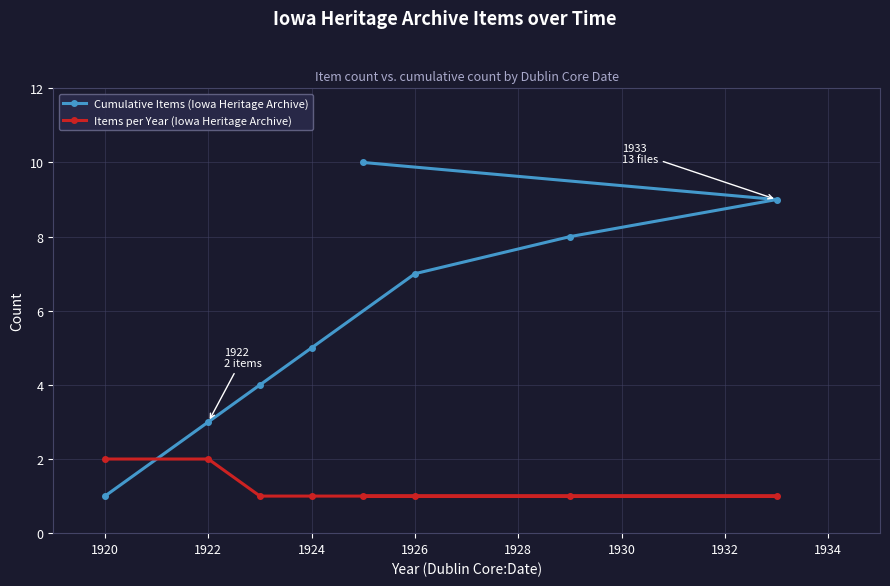

True or false: Cumulative Items (Iowa Heritage Archive) and Items per Year (Iowa Heritage Archive) intersect in this chart.

True